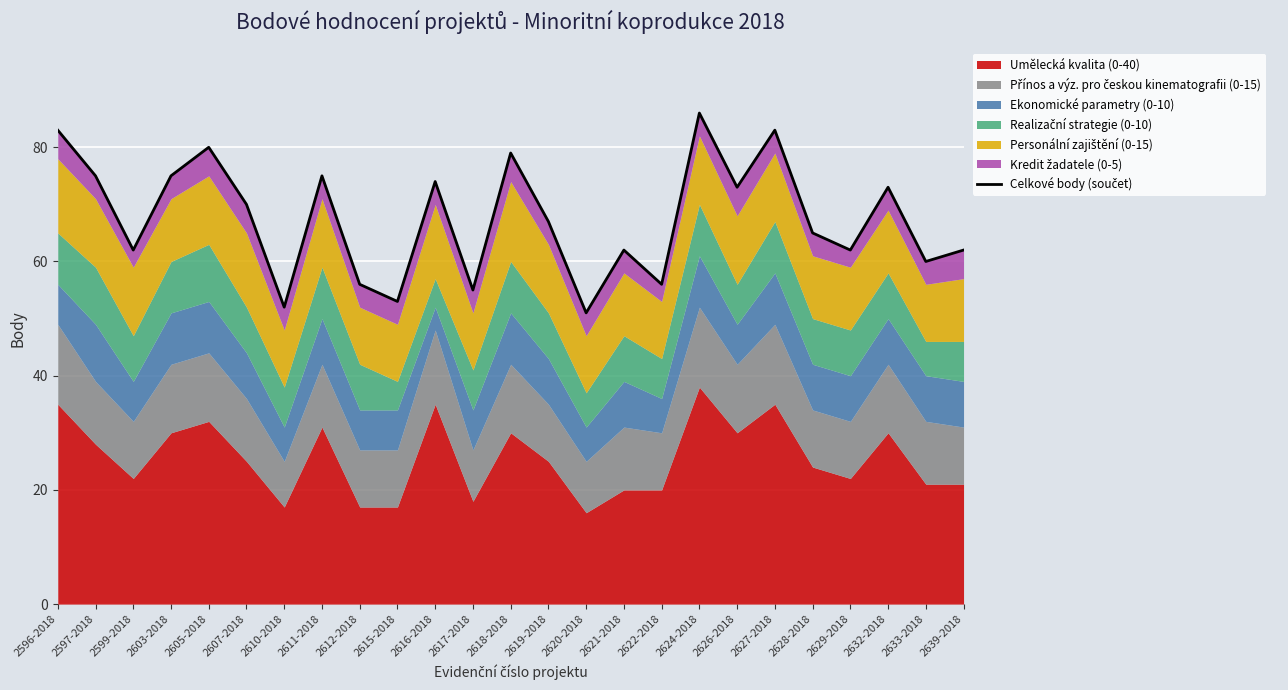

How many lines are shown in the chart?

1